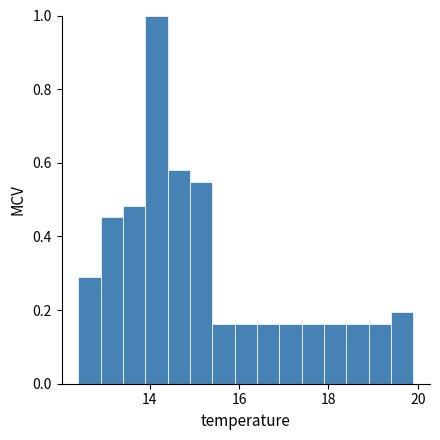

Around what value on the x-axis is the tallest bar? Give the approximate position of its centre, as read against the axis.

14.2